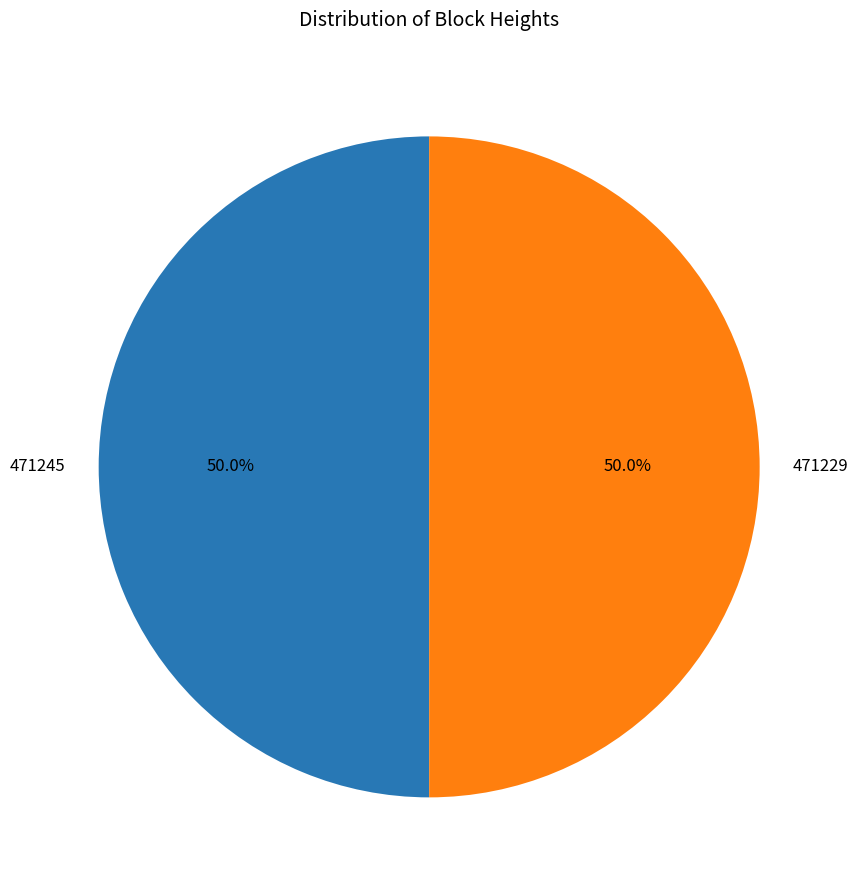

How many segments does this pie chart have?

2